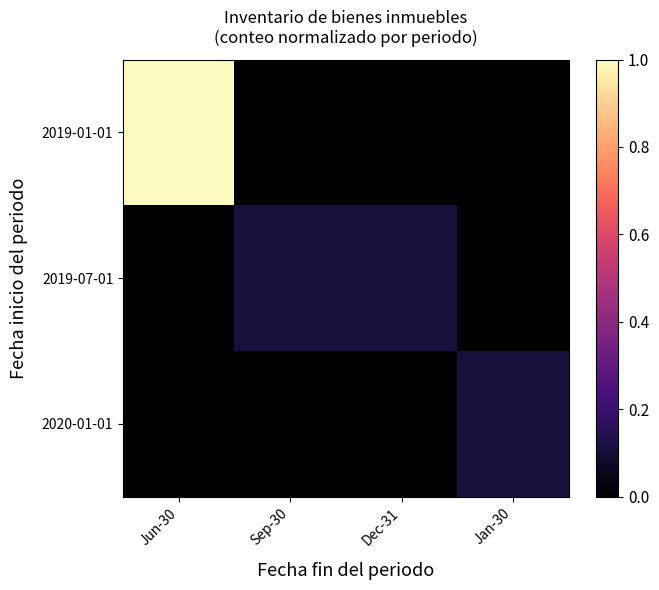

Reading right to left, extract all data points from this chart.

2019-01-01: Jan-30=0.0	Dec-31=0.0	Sep-30=0.0	Jun-30=1.0
2019-07-01: Jan-30=0.0	Dec-31=0.1	Sep-30=0.1	Jun-30=0.0
2020-01-01: Jan-30=0.1	Dec-31=0.0	Sep-30=0.0	Jun-30=0.0